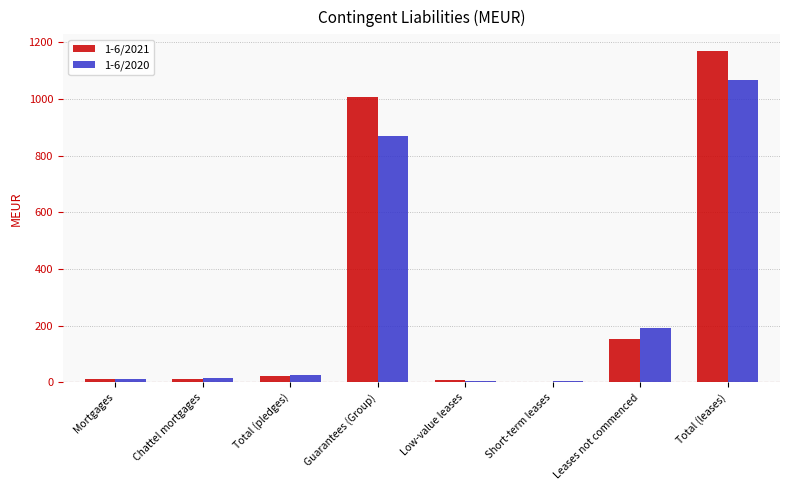

What is the total value across all series at Guarantees (Group)?

1874